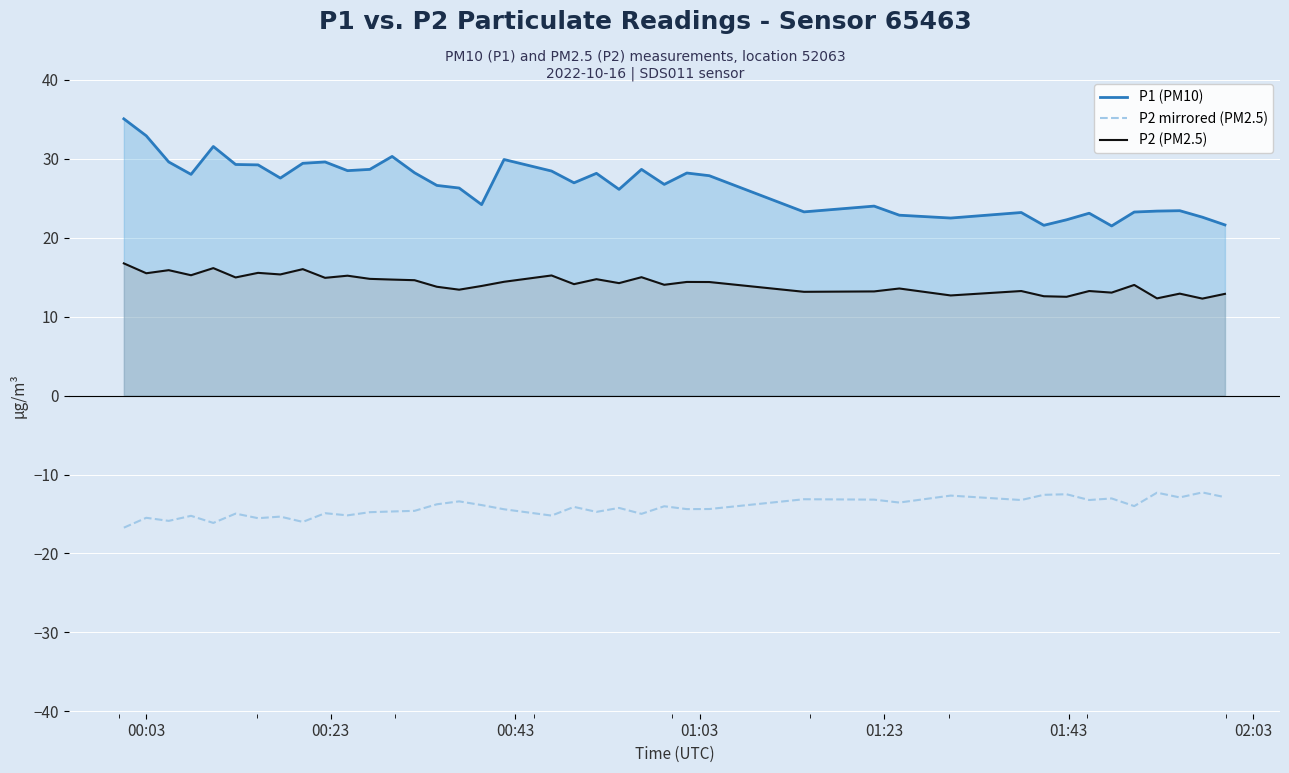

How many lines are shown in the chart?

3